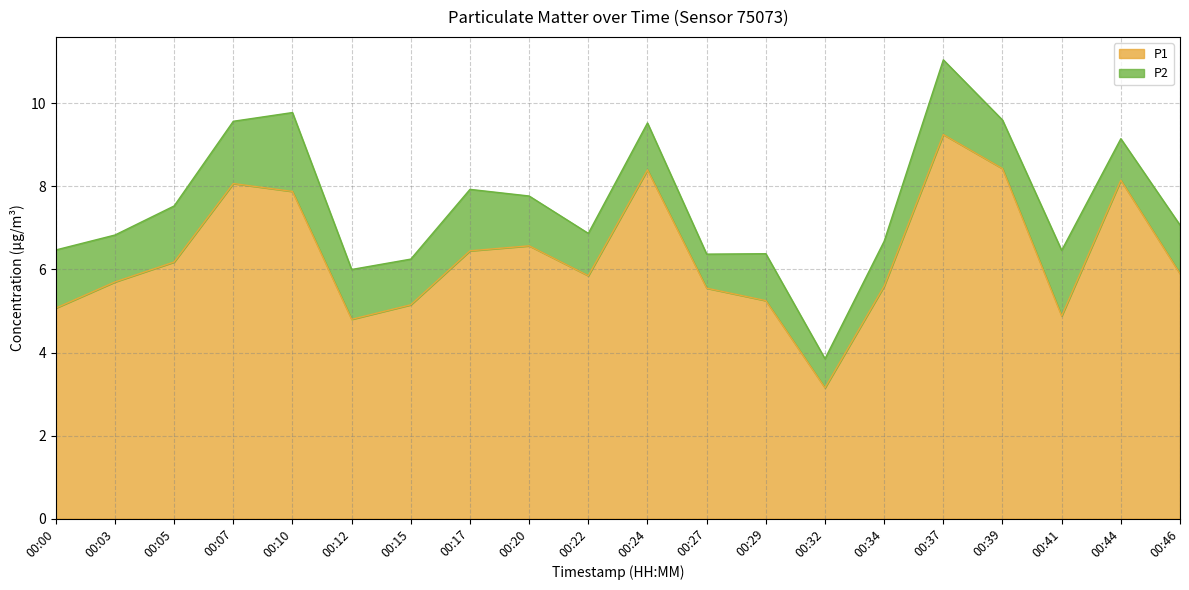

True or false: there are more than 2 points higher than both neighbors.

True